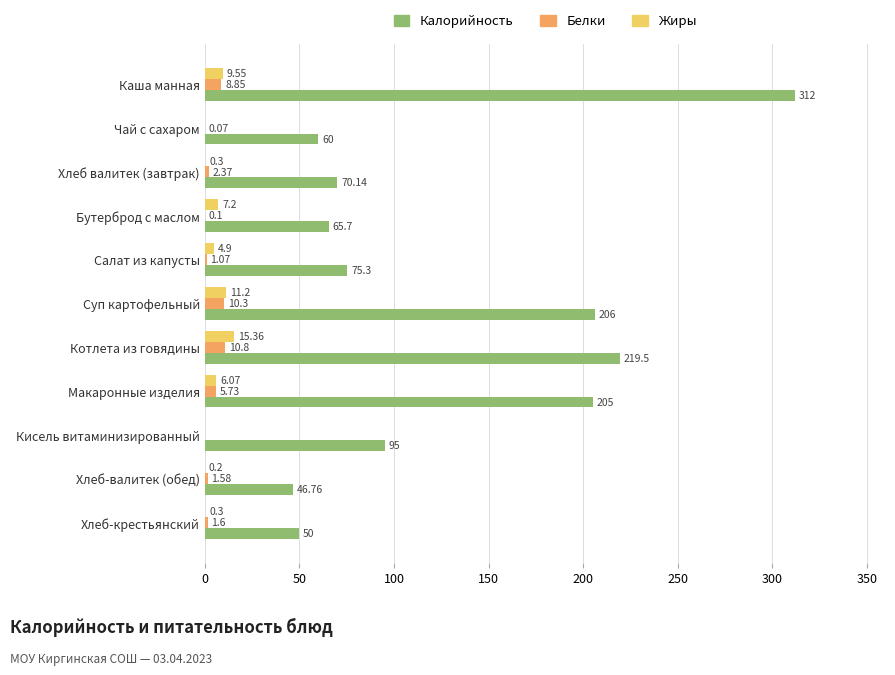

What is the sum of all Белки values?

42.5